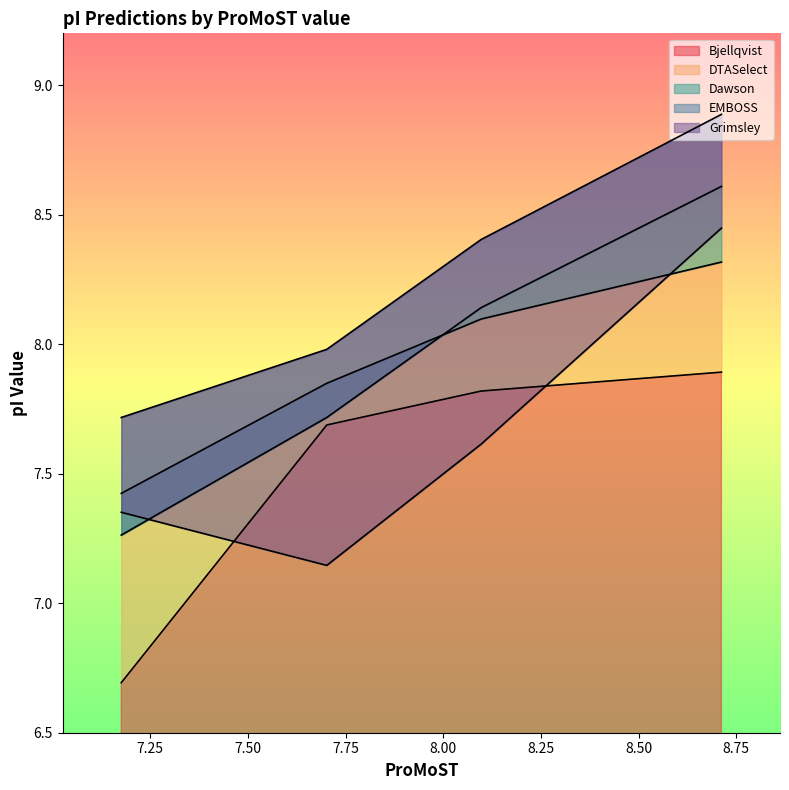

What is the minimum value for Bjellqvist?

6.7